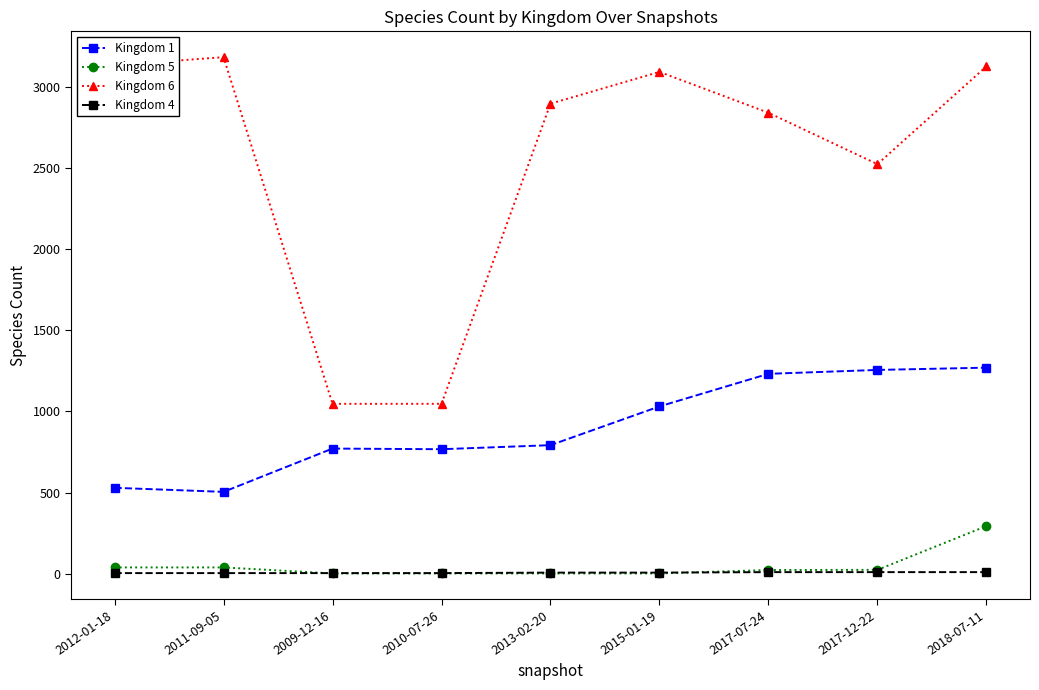

List the series in order of their peak value, highest first.

Kingdom 6, Kingdom 1, Kingdom 5, Kingdom 4